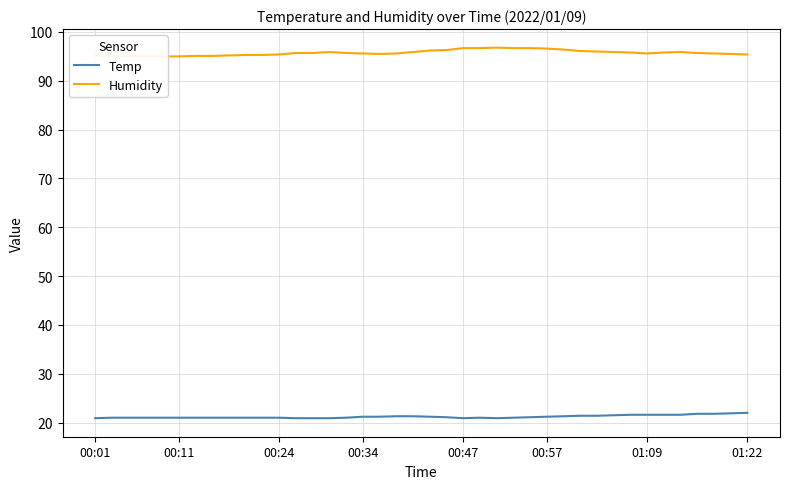

The value of Humidity at 12 is 24.1. True or false?

False